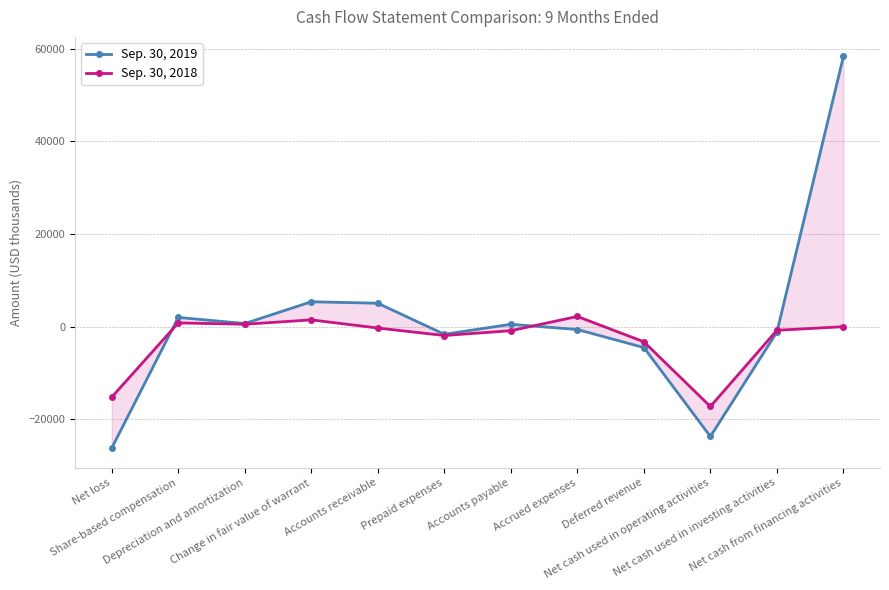

What is the spread (max minus min) of values at Accrued expenses?

2817